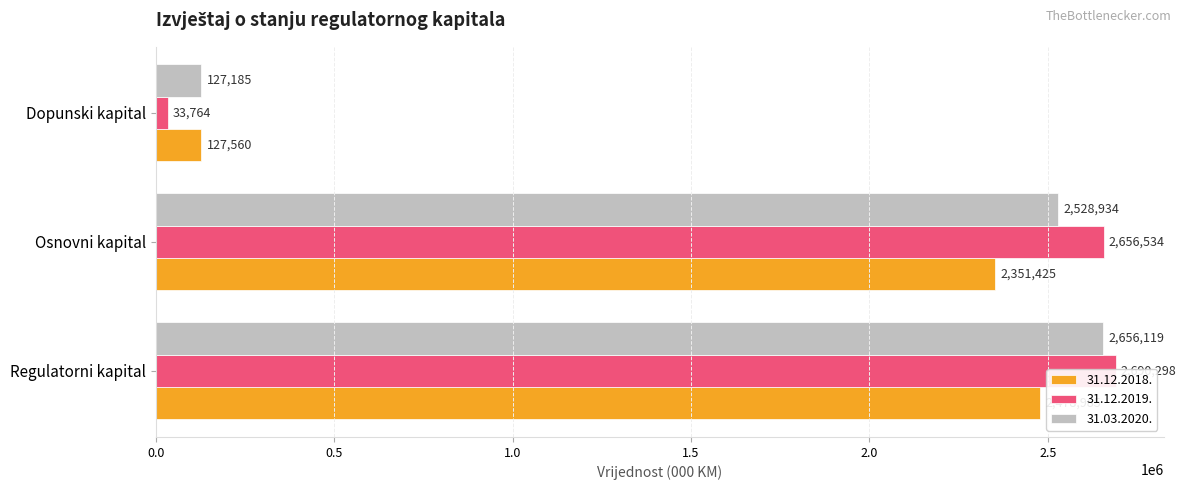

What is the difference between the maximum and minimum values in the 31.03.2020. series?

2528934